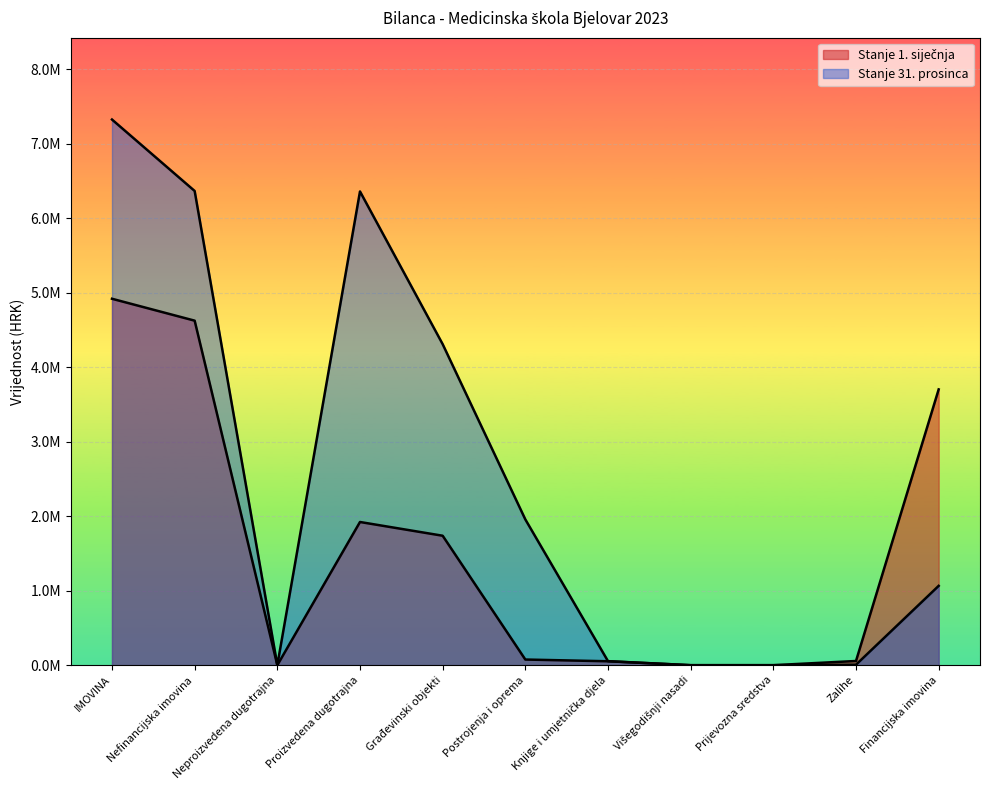

Between Višegodišnji nasadi and Financijska imovina, which is larger?

Financijska imovina